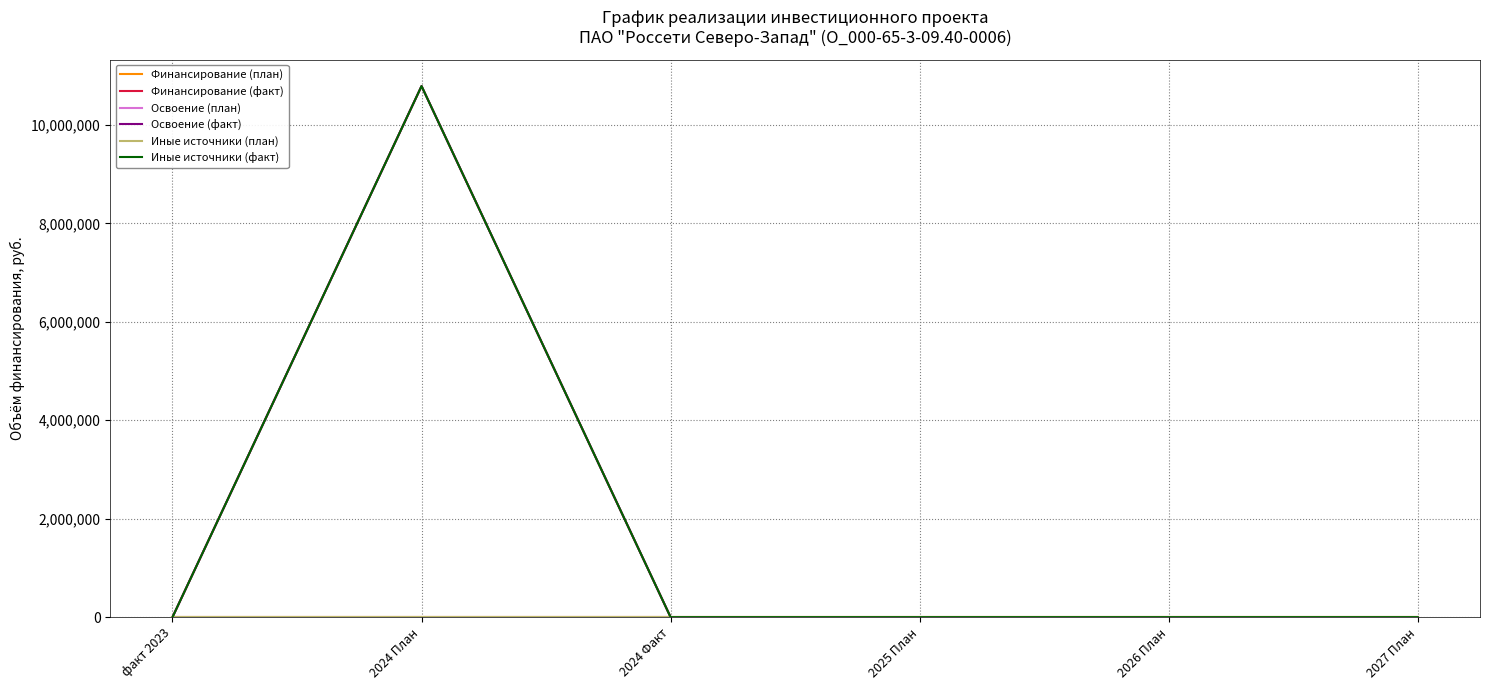

Does the chart display data point markers on the line(s)?

No